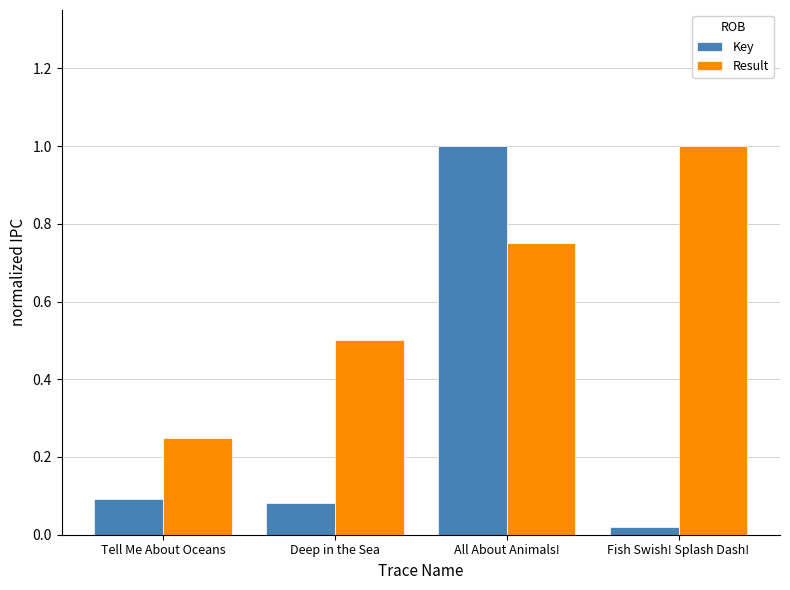

At how many categories does at least one series exceed 0?

4